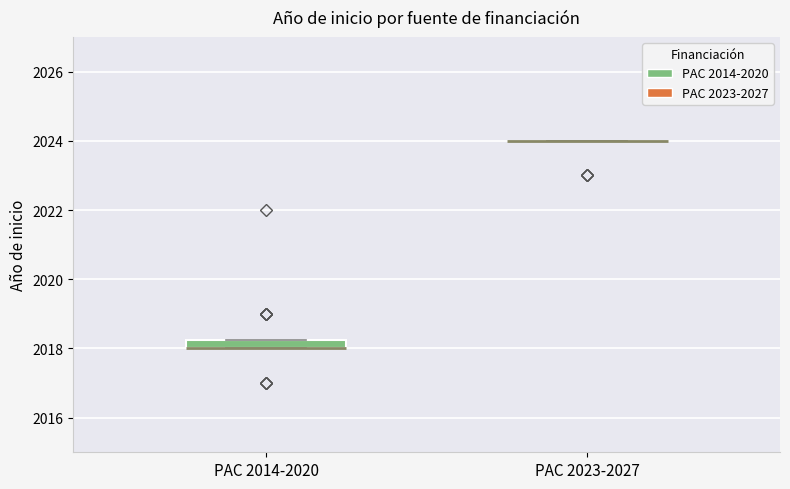

Which box is the tallest, from its lower edge to its upper edge?

PAC 2014-2020